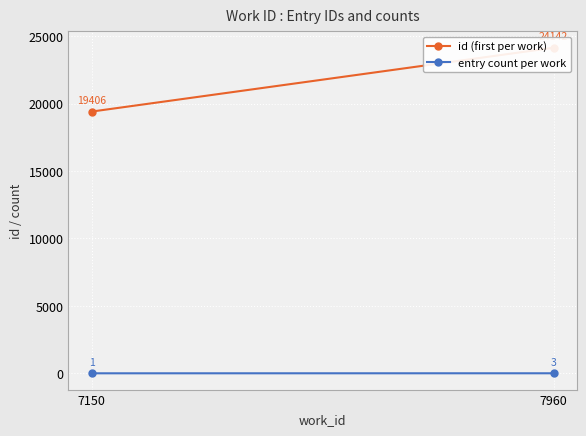

What value does the id (first per work) series have at 7960?

24142